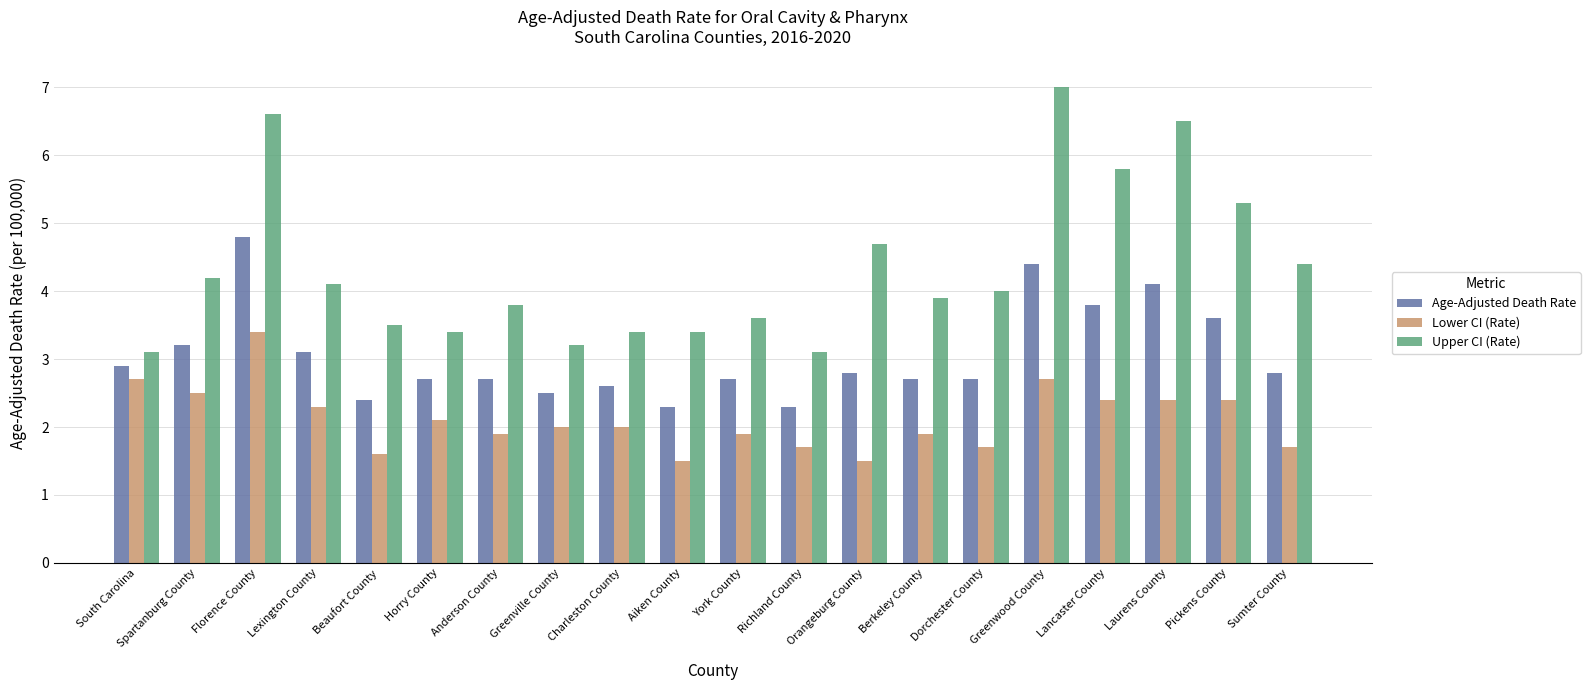

Reading left to right, transcribe all the data shown in this chart.

Age-Adjusted Death Rate: South Carolina=2.9	Spartanburg County=3.2	Florence County=4.8	Lexington County=3.1	Beaufort County=2.4	Horry County=2.7	Anderson County=2.7	Greenville County=2.5	Charleston County=2.6	Aiken County=2.3	York County=2.7	Richland County=2.3	Orangeburg County=2.8	Berkeley County=2.7	Dorchester County=2.7	Greenwood County=4.4	Lancaster County=3.8	Laurens County=4.1	Pickens County=3.6	Sumter County=2.8
Lower CI (Rate): South Carolina=2.7	Spartanburg County=2.5	Florence County=3.4	Lexington County=2.3	Beaufort County=1.6	Horry County=2.1	Anderson County=1.9	Greenville County=2.0	Charleston County=2.0	Aiken County=1.5	York County=1.9	Richland County=1.7	Orangeburg County=1.5	Berkeley County=1.9	Dorchester County=1.7	Greenwood County=2.7	Lancaster County=2.4	Laurens County=2.4	Pickens County=2.4	Sumter County=1.7
Upper CI (Rate): South Carolina=3.1	Spartanburg County=4.2	Florence County=6.6	Lexington County=4.1	Beaufort County=3.5	Horry County=3.4	Anderson County=3.8	Greenville County=3.2	Charleston County=3.4	Aiken County=3.4	York County=3.6	Richland County=3.1	Orangeburg County=4.7	Berkeley County=3.9	Dorchester County=4.0	Greenwood County=7.0	Lancaster County=5.8	Laurens County=6.5	Pickens County=5.3	Sumter County=4.4